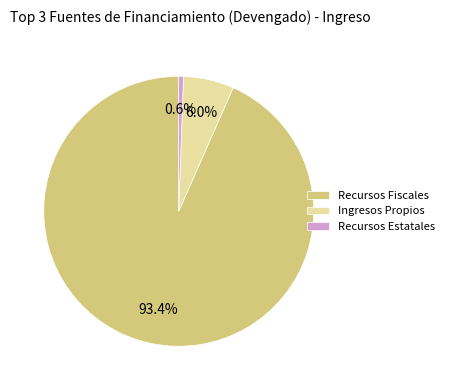

What portion of the pie excludes Recursos Fiscales?

6.6%